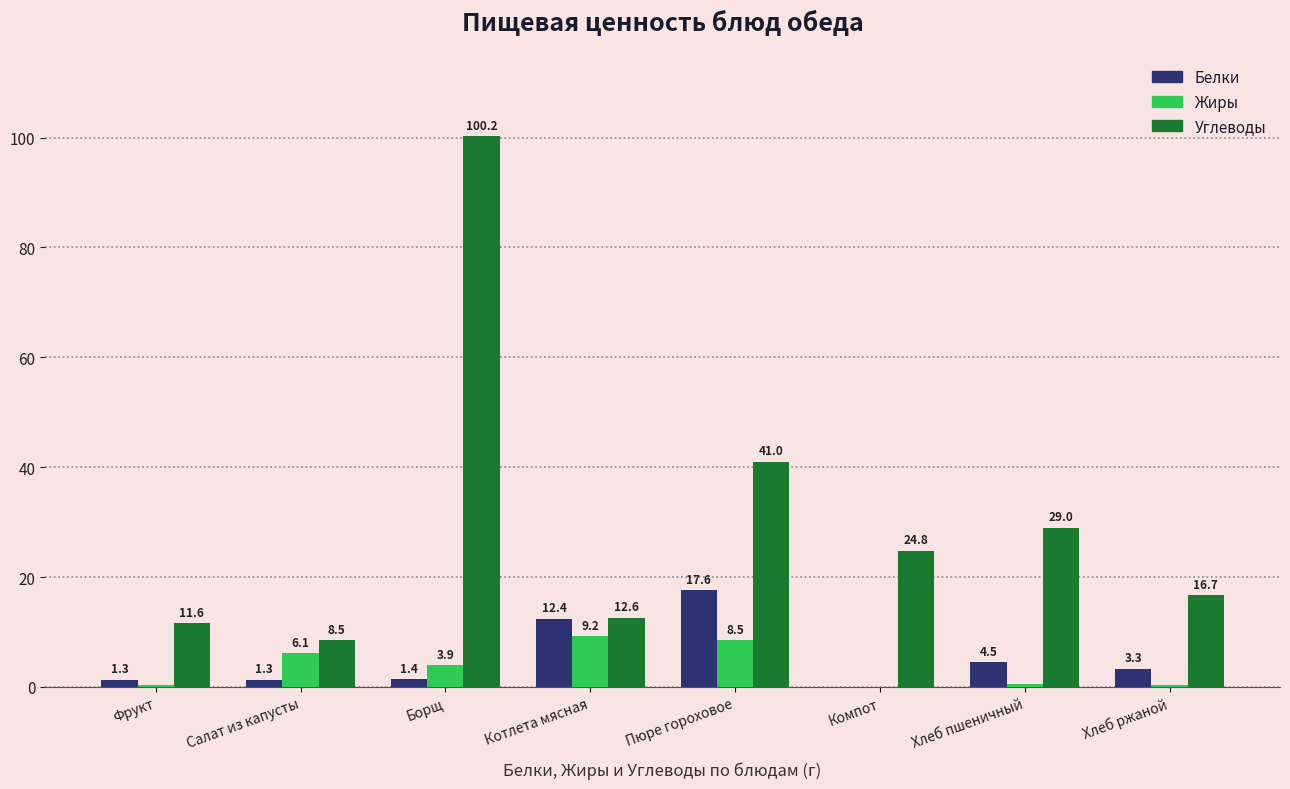

What is the average value of the Жиры series?

3.6